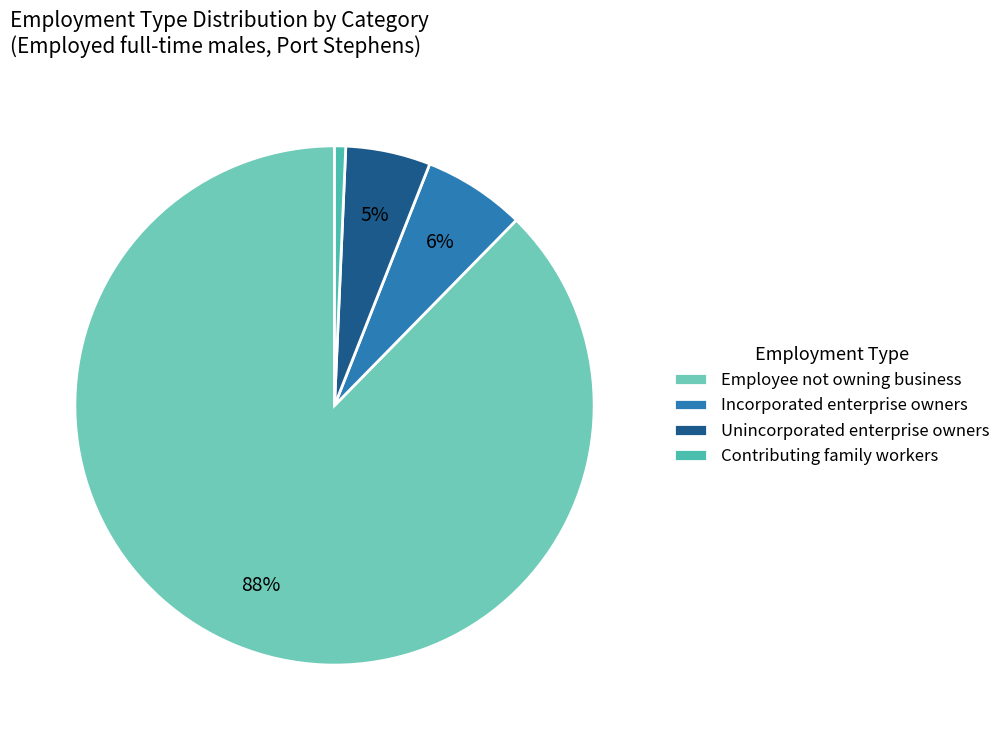

How many segments does this pie chart have?

4